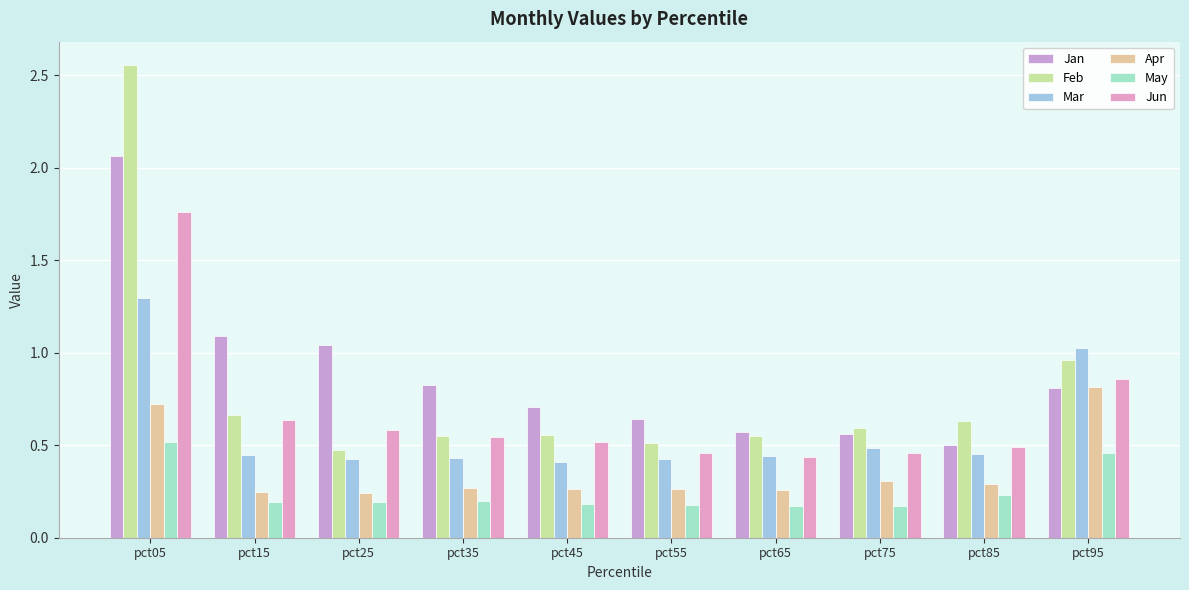

How many groups of bars are there?

10